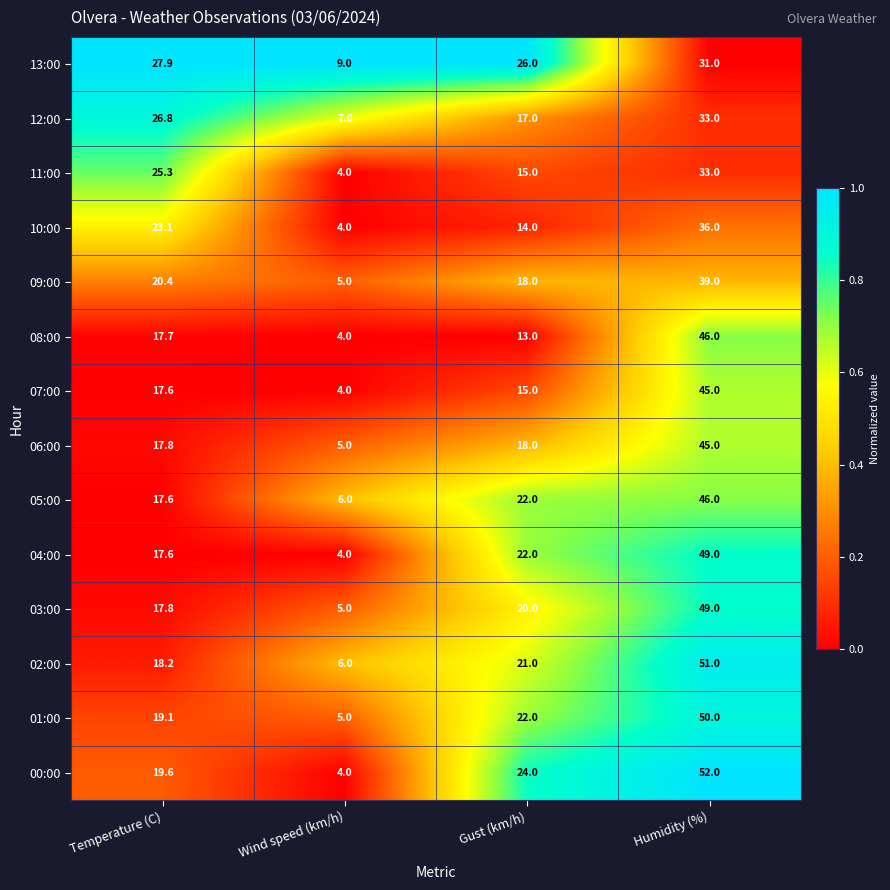

Which series has the largest total across all categories?

00:00